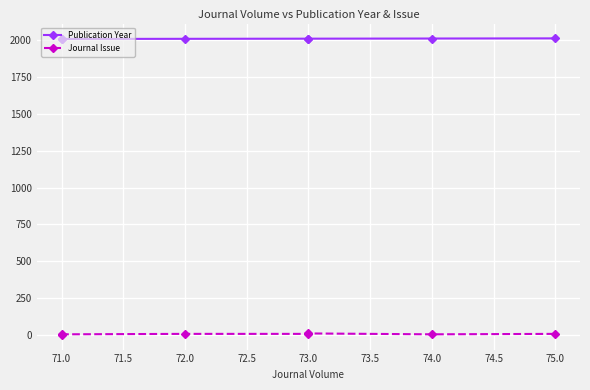

What is the average value of the Publication Year series?

2009